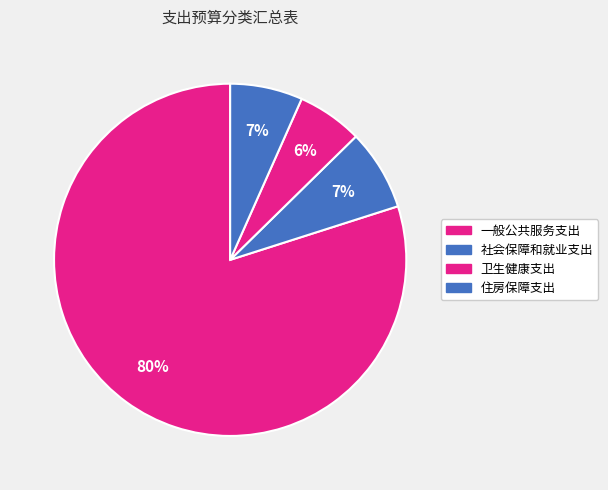

True or false: 住房保障支出 accounts for 7% of the total.

True